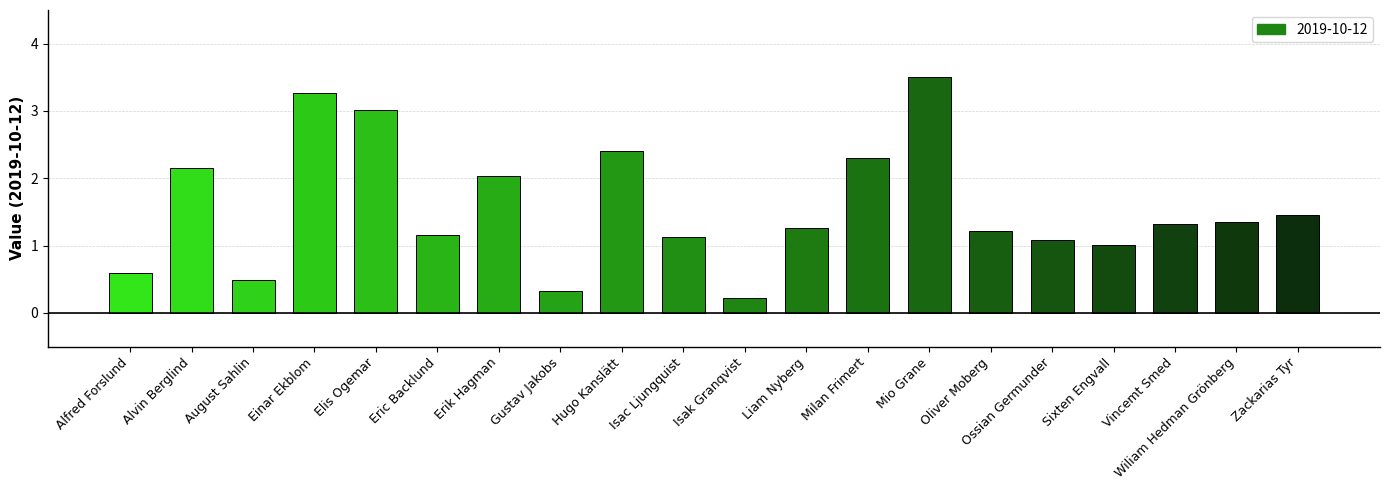

Which has a higher value, Eric Backlund or Isak Granqvist?

Eric Backlund